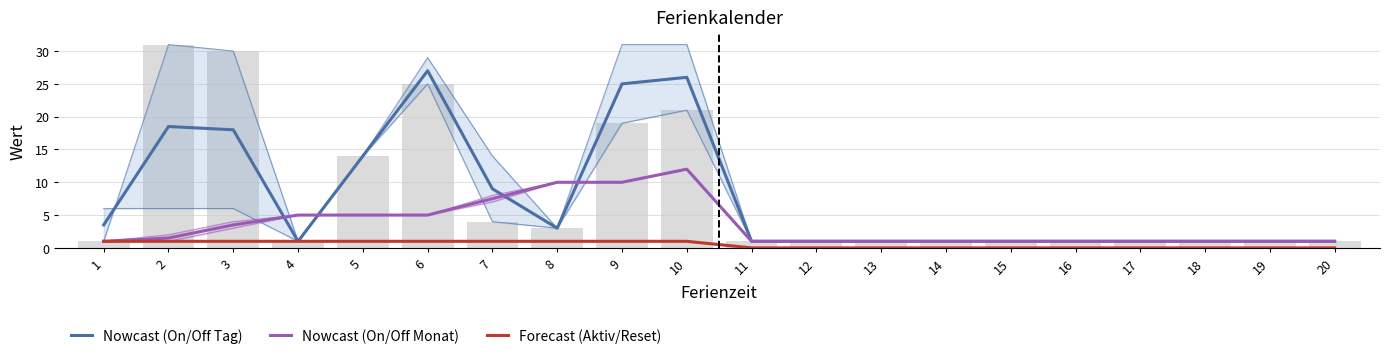

Is it true that Nowcast (On/Off Tag) equals 3.9 at 7?

False